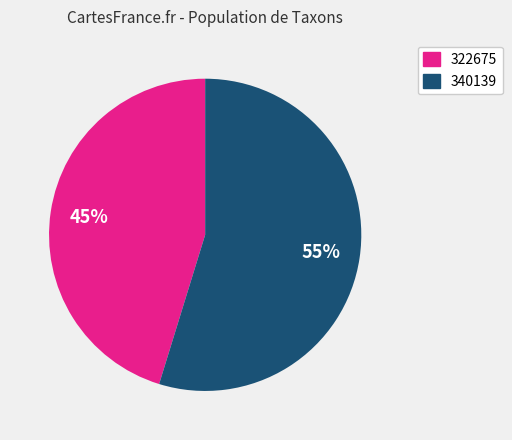

Approximately how many times larger is the value at 322675 compared to 340139?

0.8